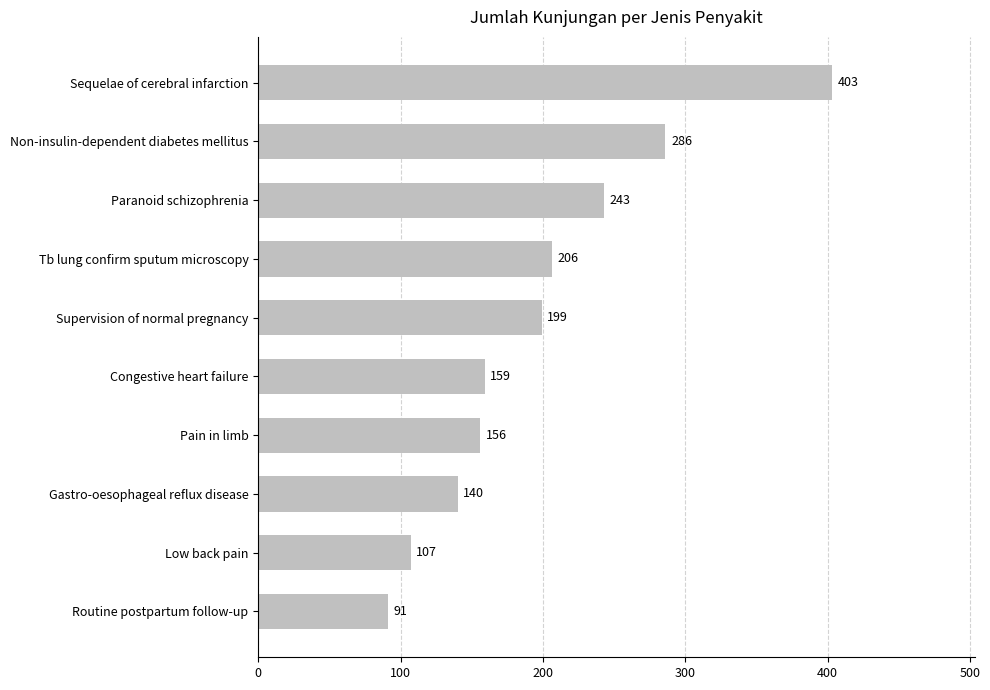

True or false: the data shows 286 at Non-insulin-dependent diabetes mellitus.

True